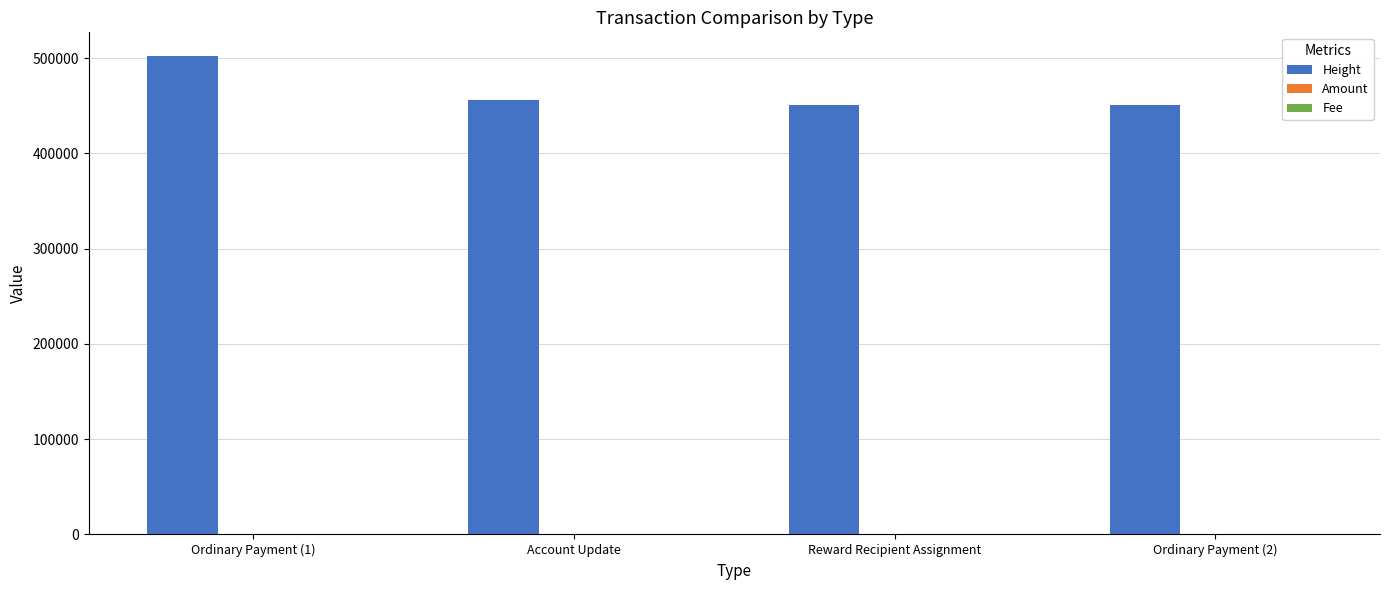

What is the maximum value shown in the chart?

502038.0